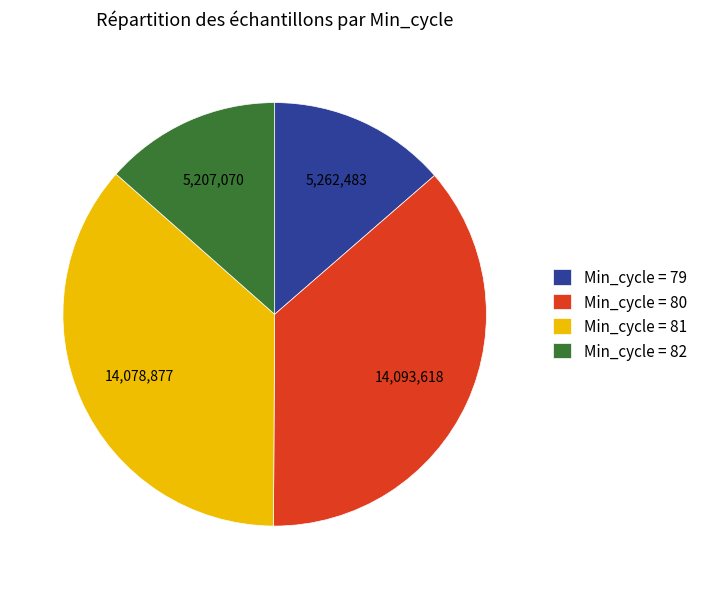

Is it true that Min_cycle = 79 is 28% of the pie?

False